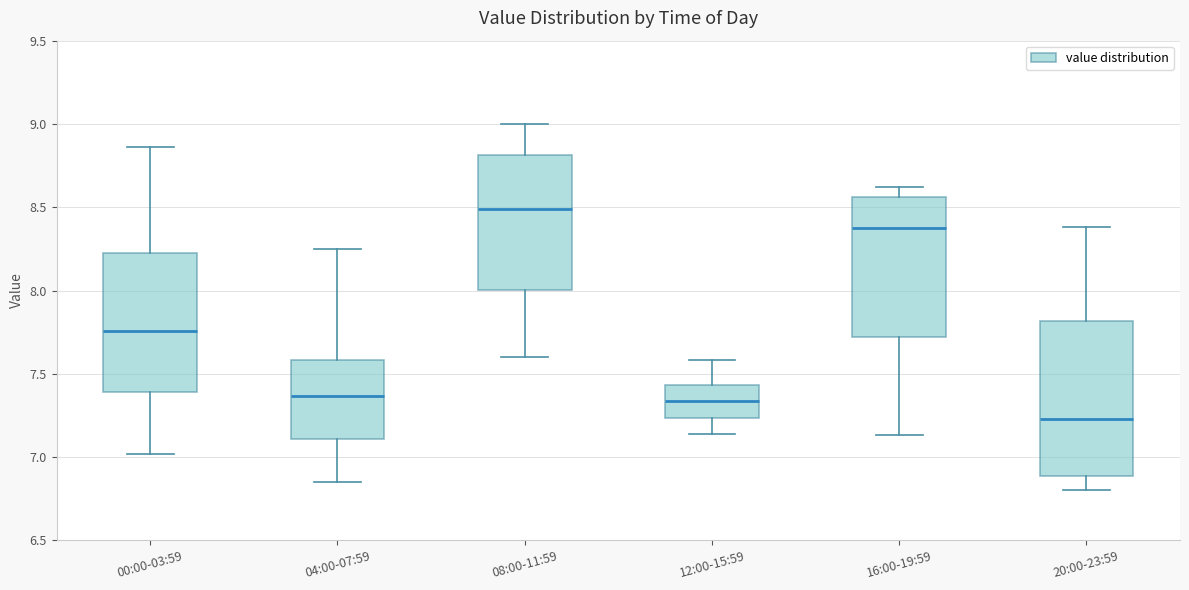

Where is the upper edge of the box for 00:00-03:59 on the y-axis? The values are not printed on the chart, so give them approximately, as read against the axis.

8.20